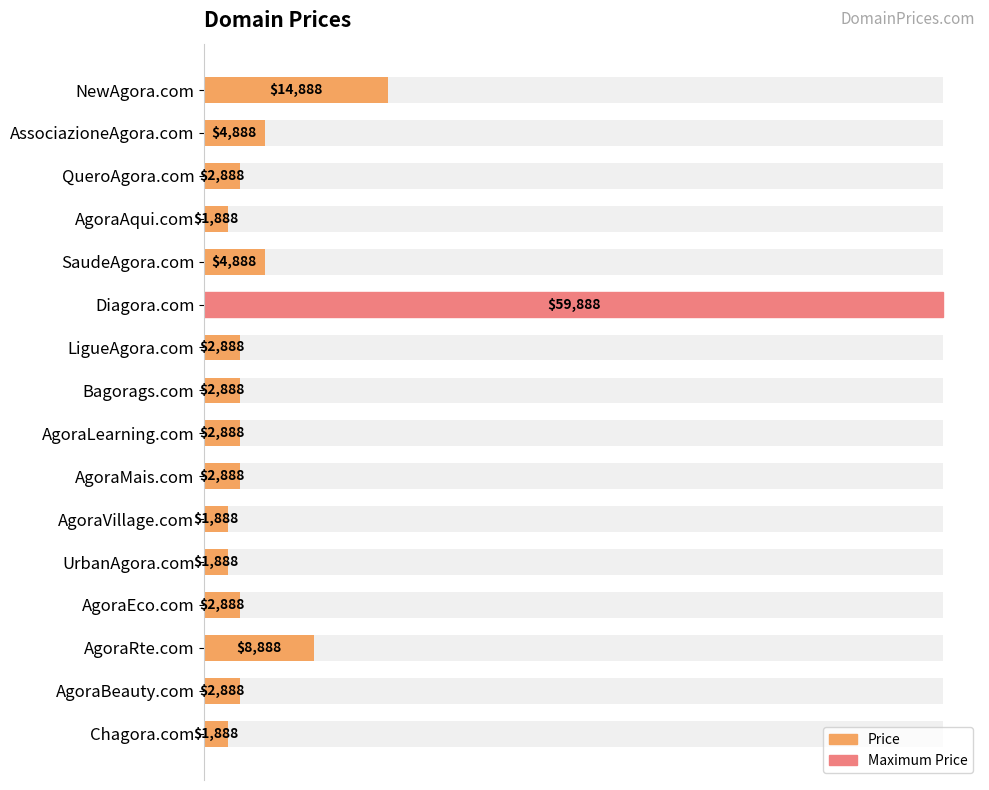

Count the number of data series in this chart.

1